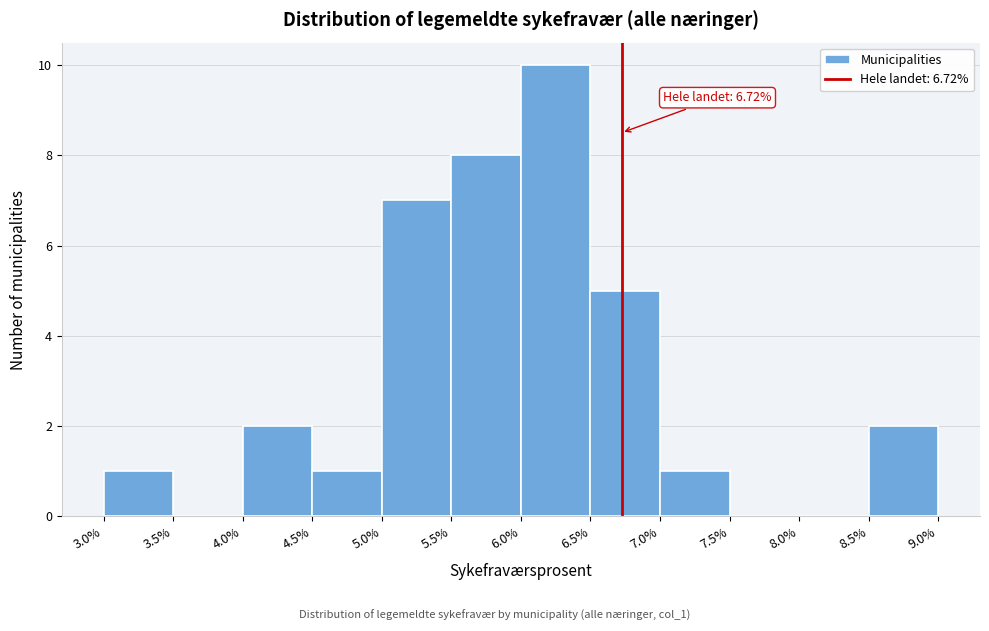

Which range on the x-axis has the tallest bar?

6.0% to 6.5%